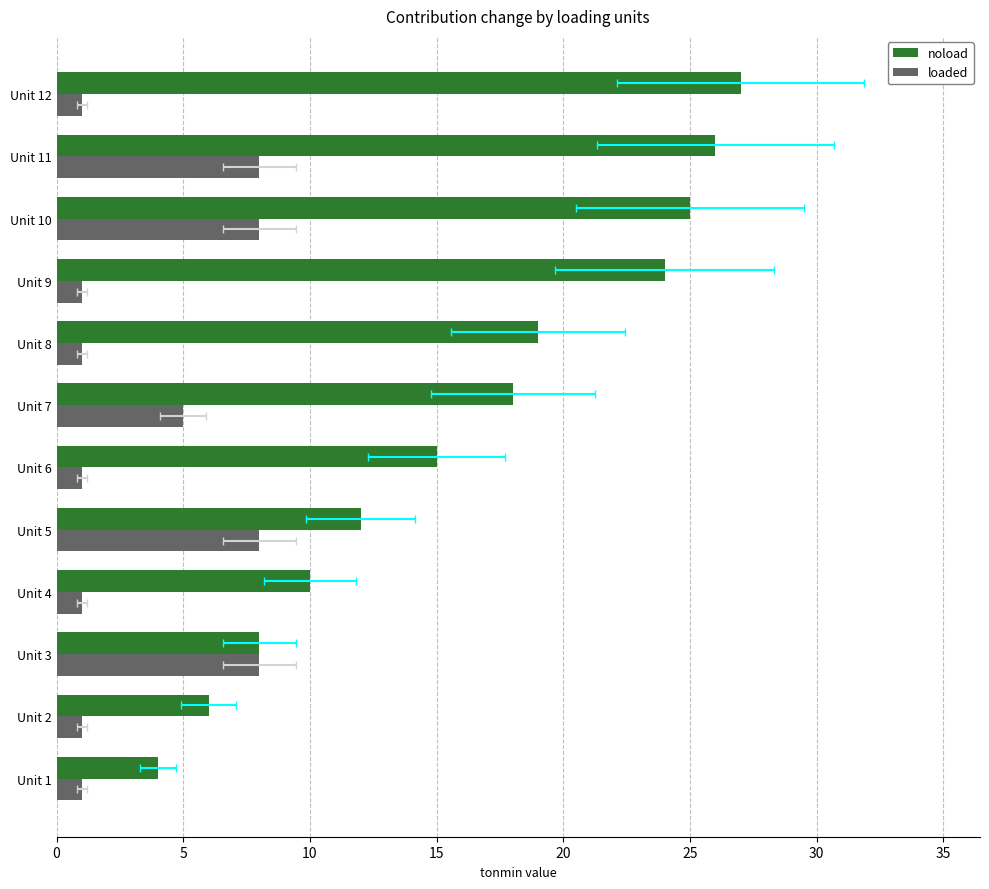

How many bars are there in total?

24